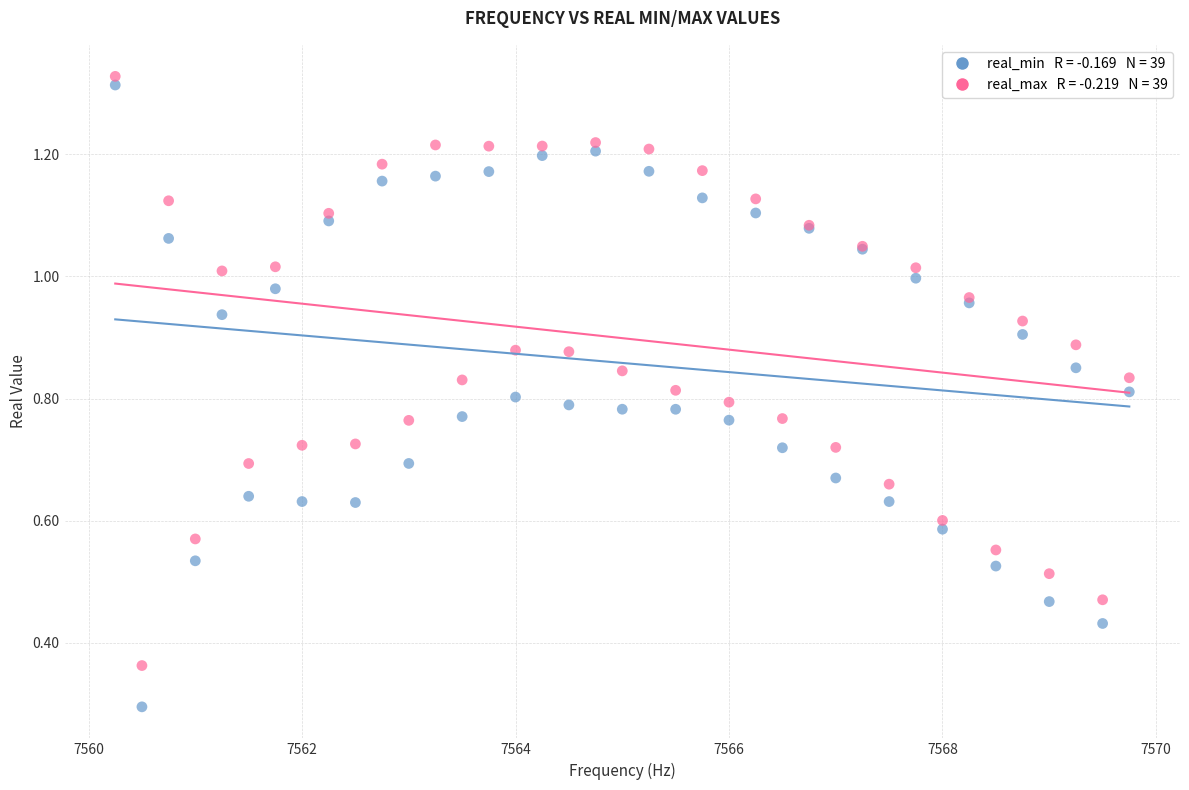

Across all series, what Y value is closest to 0?

0.3